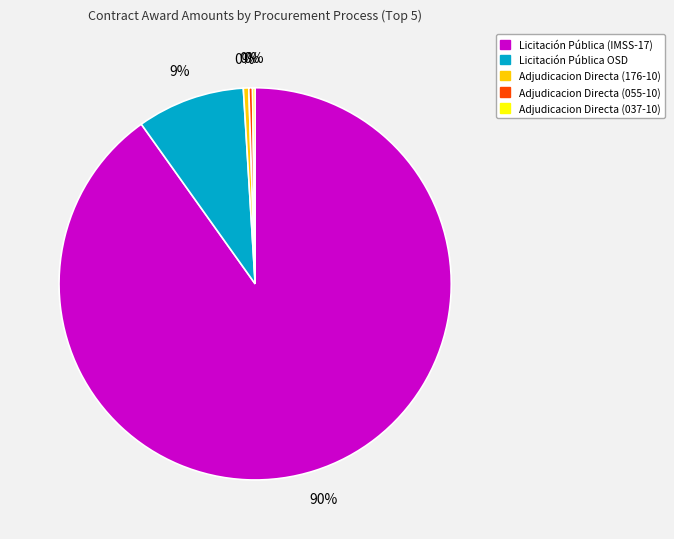

Which has a higher value, Adjudicacion Directa (176-10) or Licitación Pública OSD?

Licitación Pública OSD